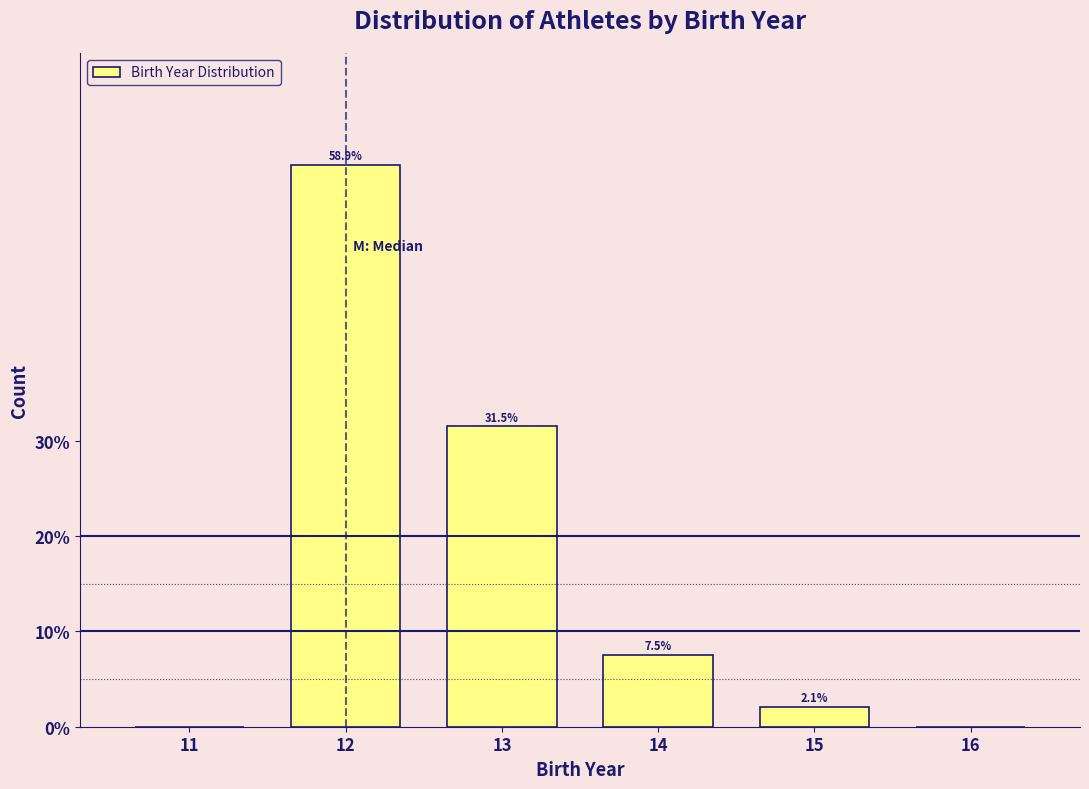

Reading right to left, transcribe all the data shown in this chart.

16=0.0	15=2.1	14=7.5	13=31.5	12=58.9	11=0.0